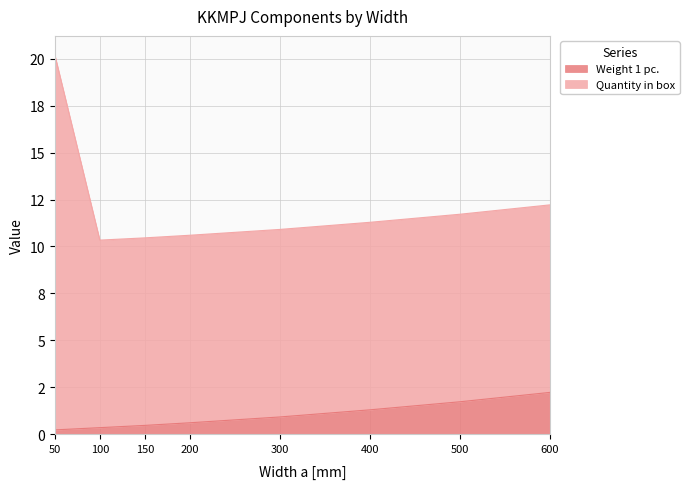

Rank the series by their maximum value, from lowest to highest.

Weight 1 pc., Quantity in box